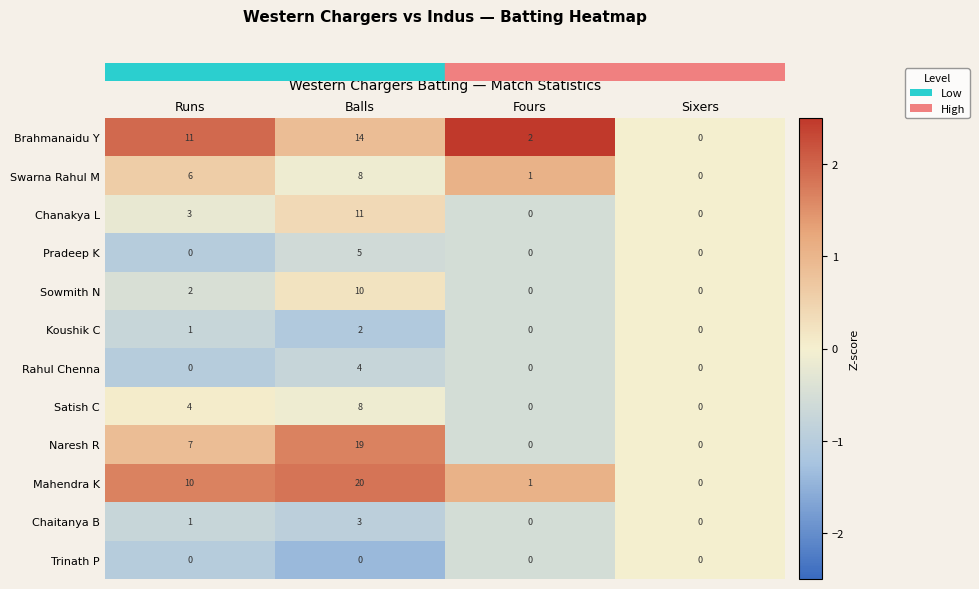

What is the difference between the maximum and minimum values in the Rahul Chenna series?

4